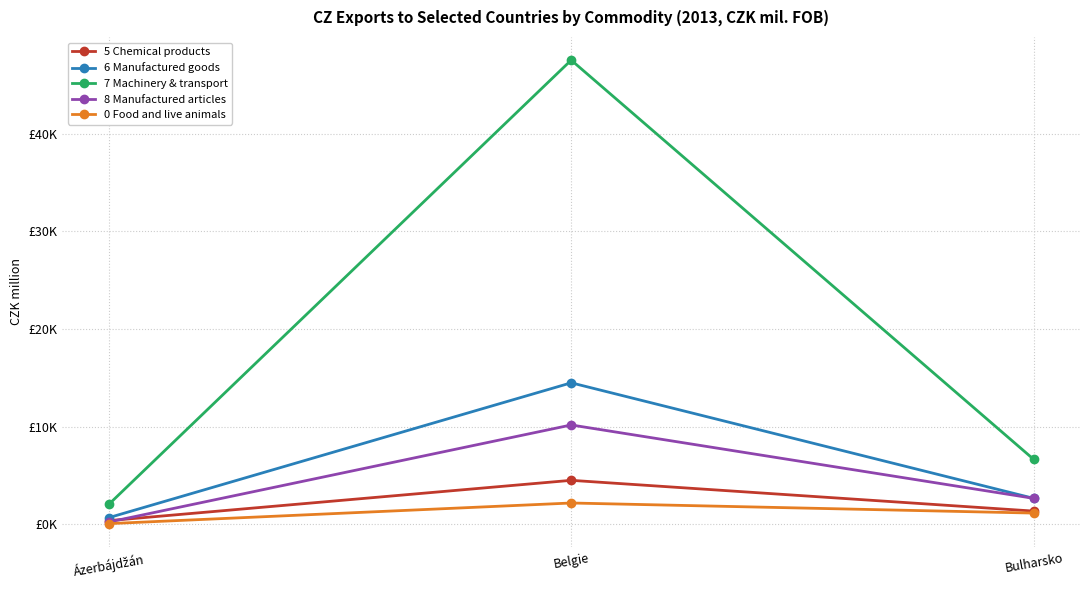

Which series has the largest total across all categories?

7 Machinery & transport